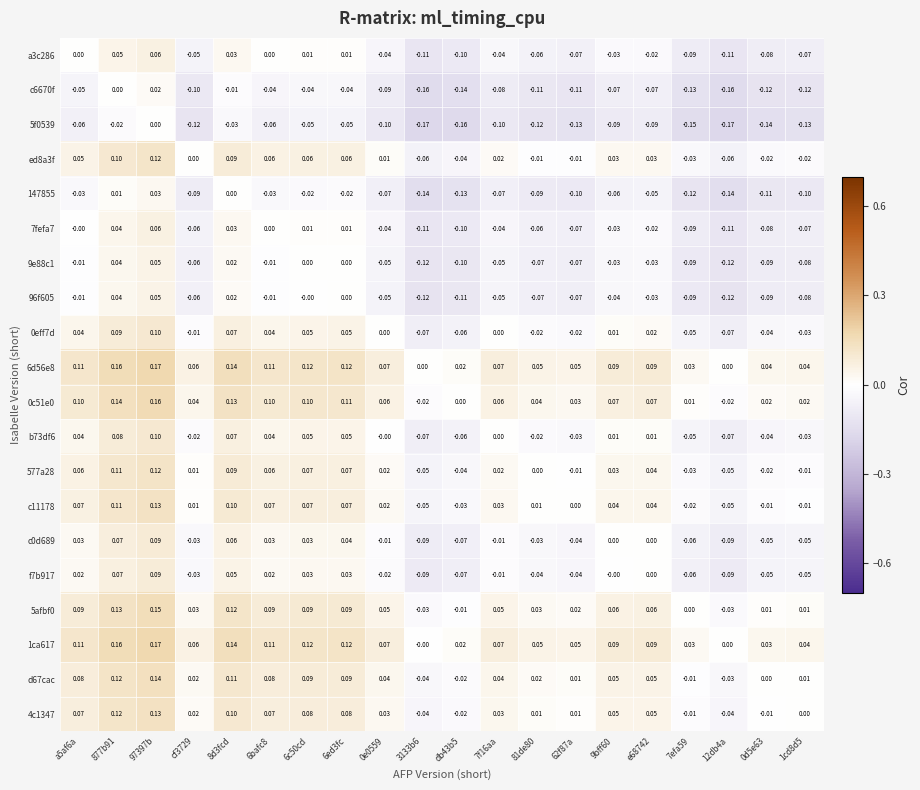

Is the value of a3c286 at 9bff60 greater than the value of c0d689 at a5af6a?

No